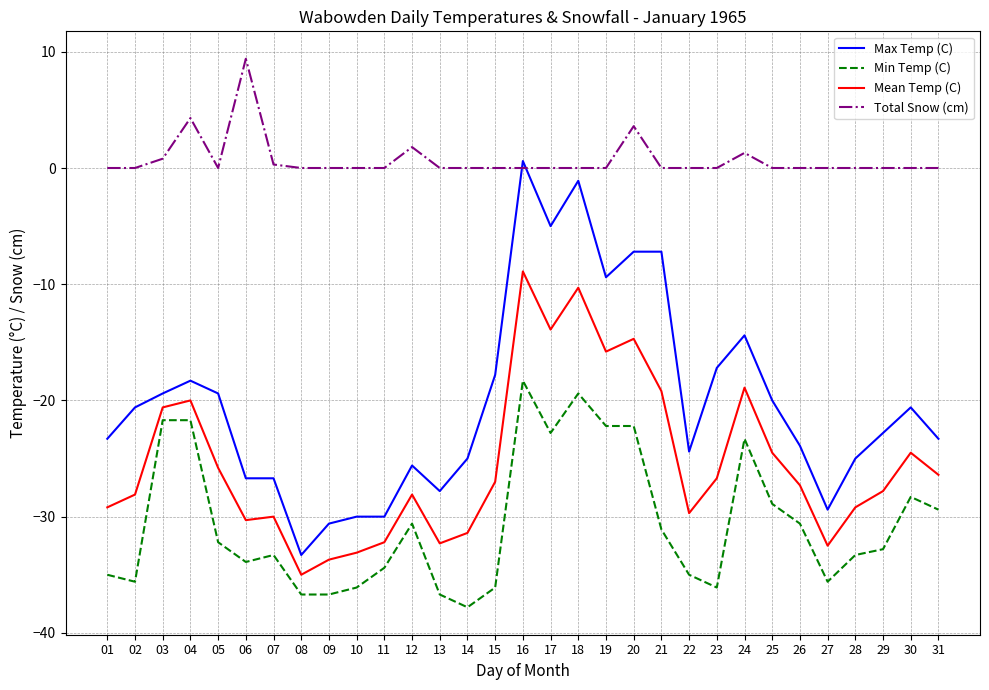

Is it true that Total Snow (cm) equals 6.5 at 10?

False